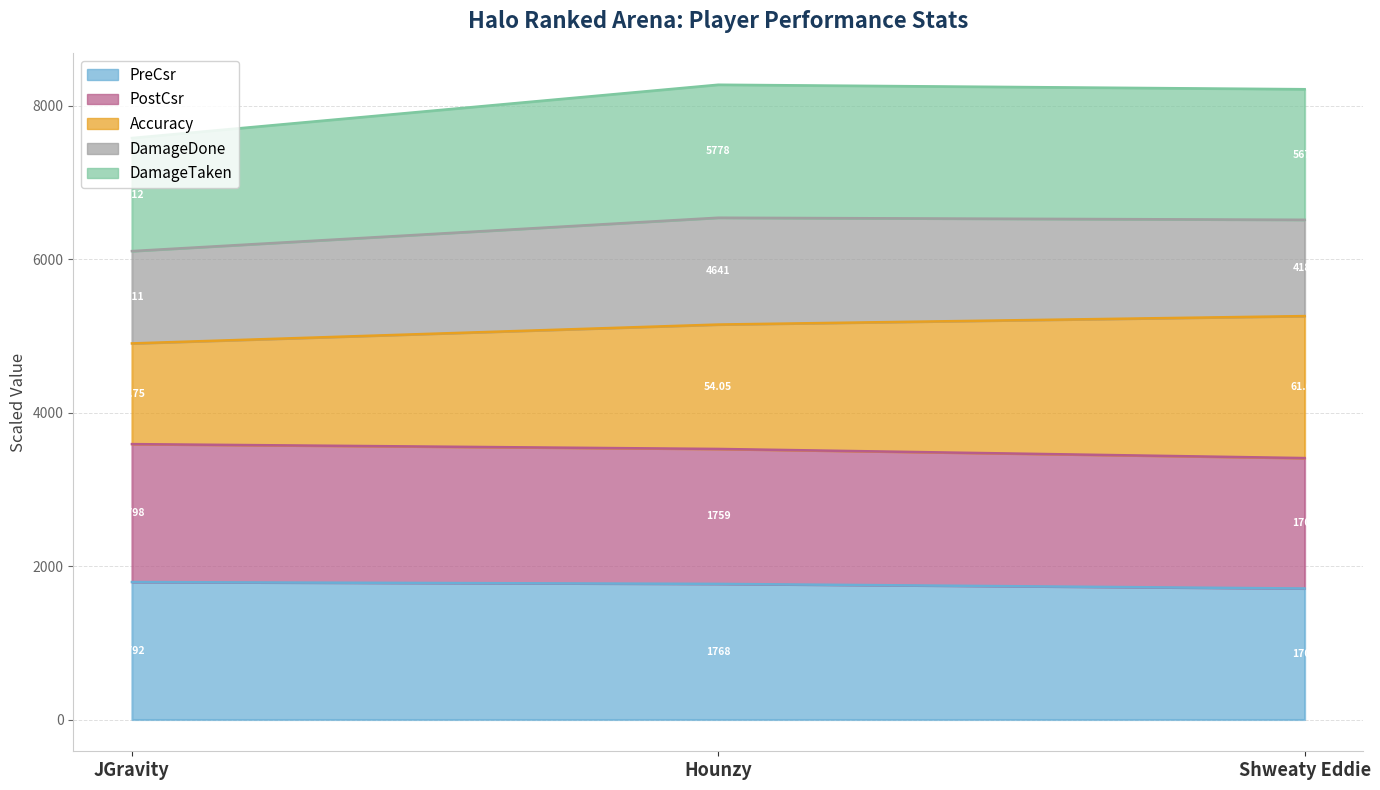

What is the average value of the PreCsr series?

1756.0